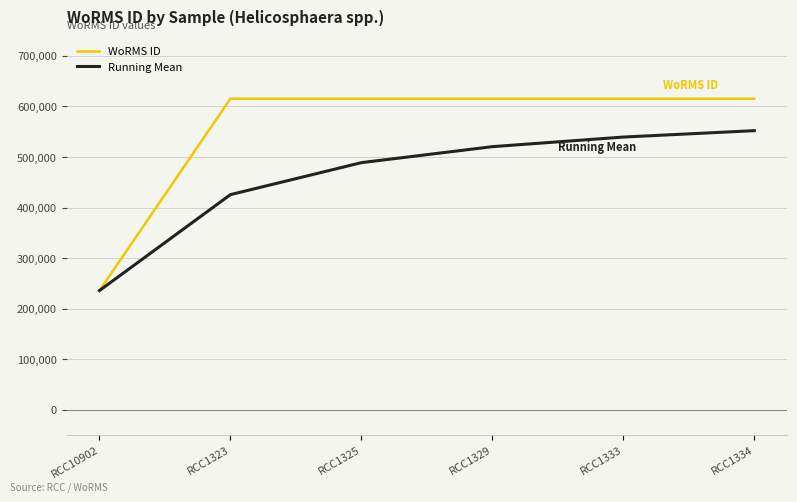

What is the total value across all series at RCC10902?

471726.0